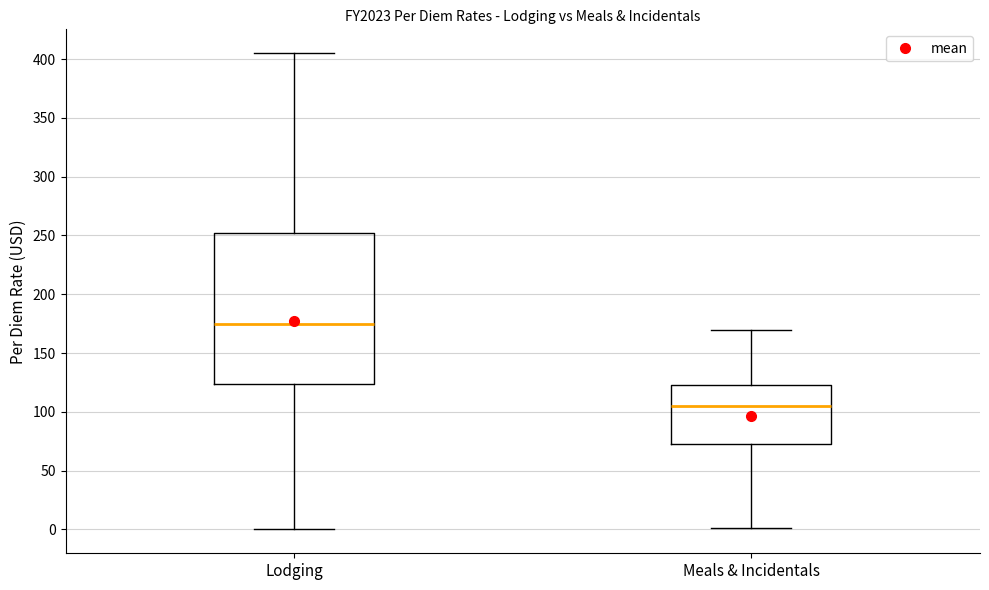

Reading left to right, transcribe this box plot: for each box, give where its median line is, the range the box spans, and where its two whiskers end, as read against the y-axis. The values are not printed on the chart, so give them approximately, as read against the axis.

Lodging: median 175, box 125 to 250, whiskers 0 to 405
Meals & Incidentals: median 105, box 75 to 125, whiskers 0 to 170